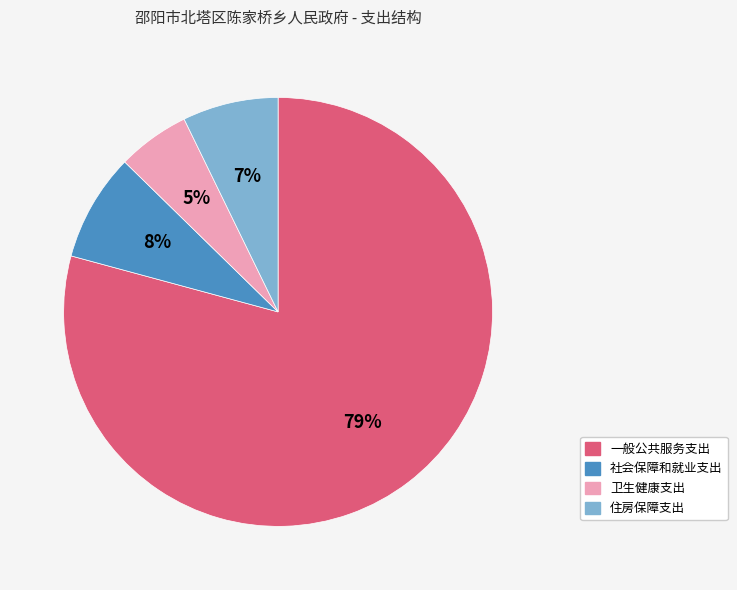

Rank the categories by value from highest to lowest.

一般公共服务支出, 社会保障和就业支出, 住房保障支出, 卫生健康支出